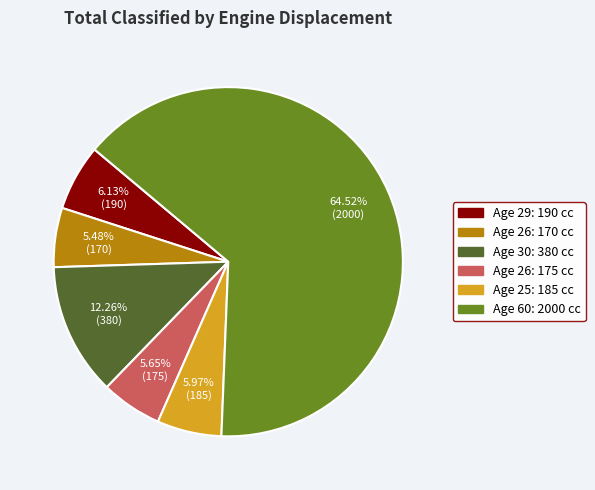

Does any single category account for the majority?

Yes